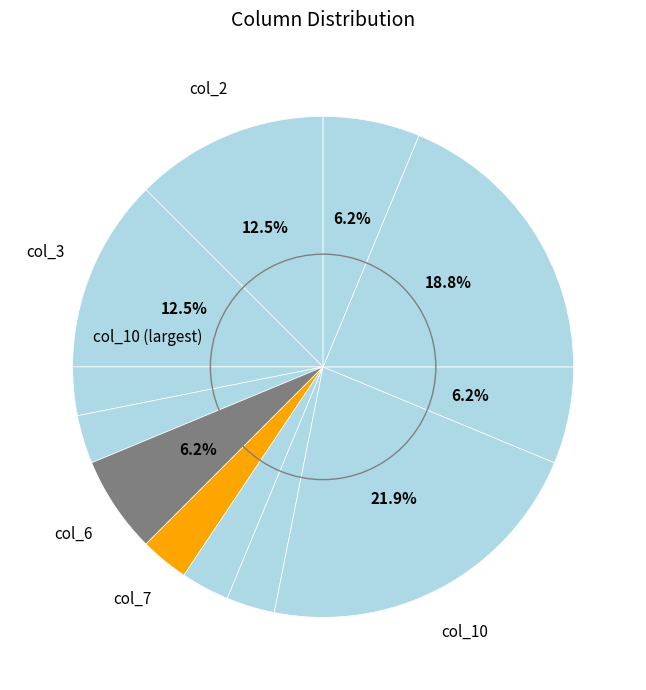

How many segments does this pie chart have?

12